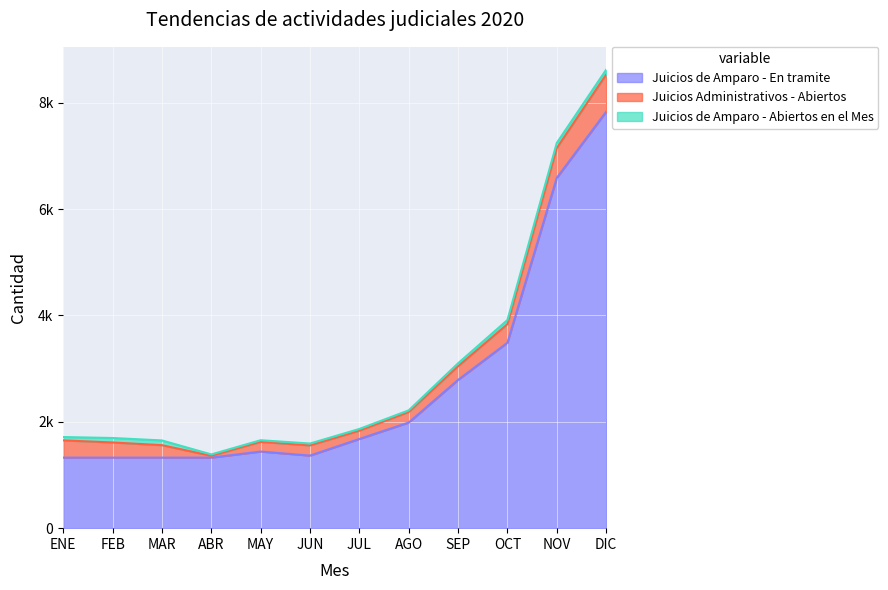

True or false: Juicios de Amparo - Abiertos en el Mes and Juicios de Amparo - En tramite cross at least once.

False